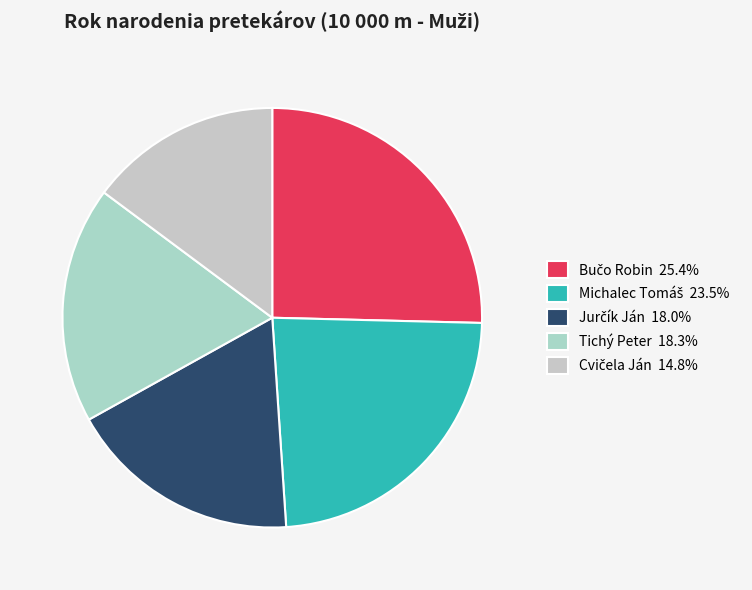

How many segments does this pie chart have?

5